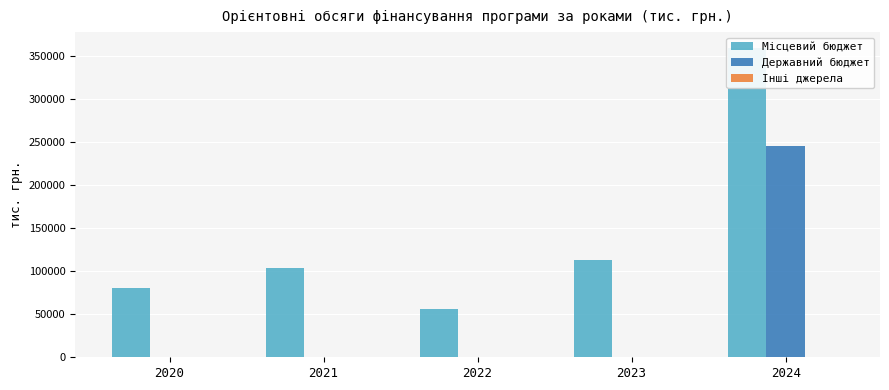

What is the difference between the Державний бюджет values at 2023 and 2024?

245573.0